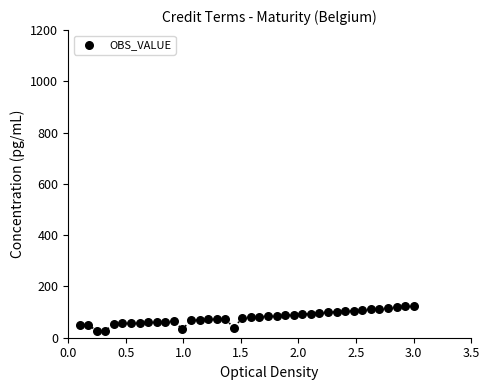

What is the range of X values (max minus min)?

2.9